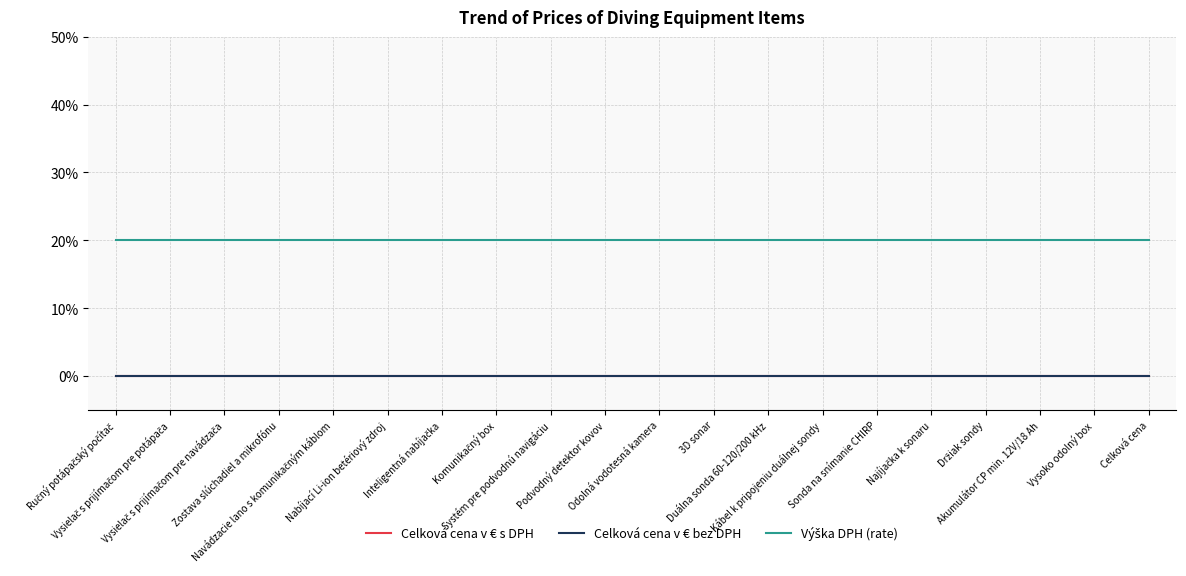

Does the chart display data point markers on the line(s)?

No